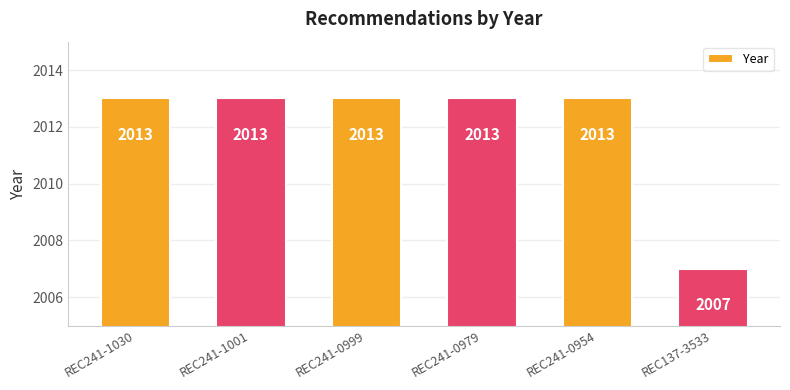

True or false: the data shows 1172 at REC241-1030.

False